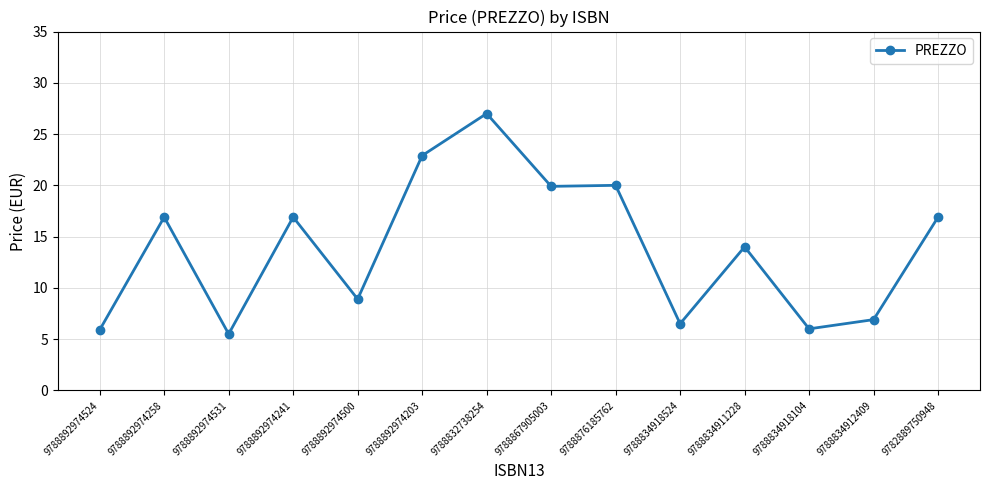

What is the sum of the values at 9788834918104 and 9788867905003?

25.9